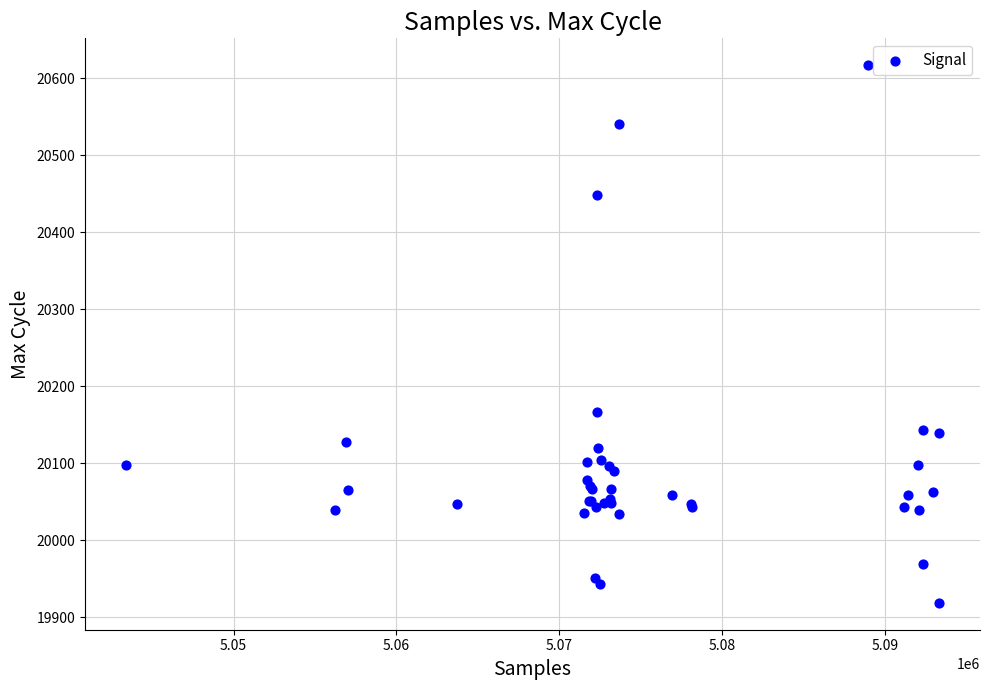

What Y value in the scatter plot is closest to 20268?

20167